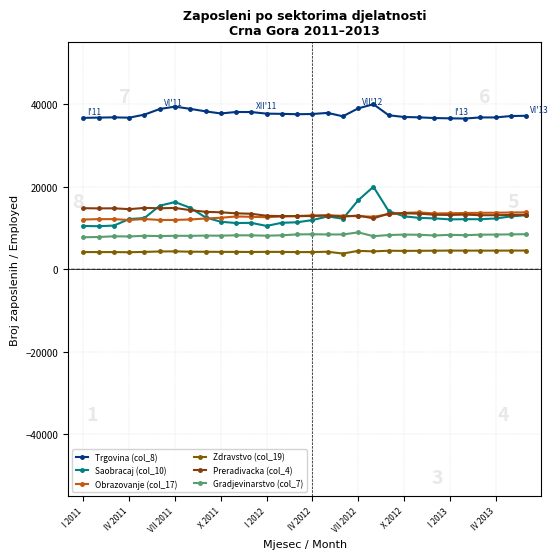

What is the maximum value shown in the chart?

39997